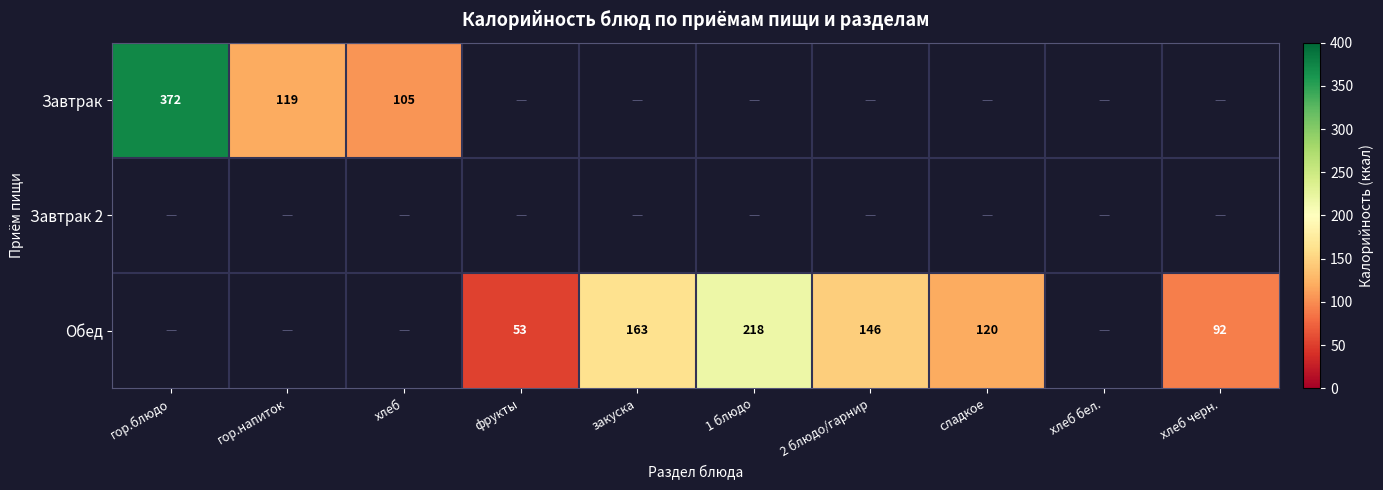

True or false: Обед has a value of 218 at 1 блюдо.

True